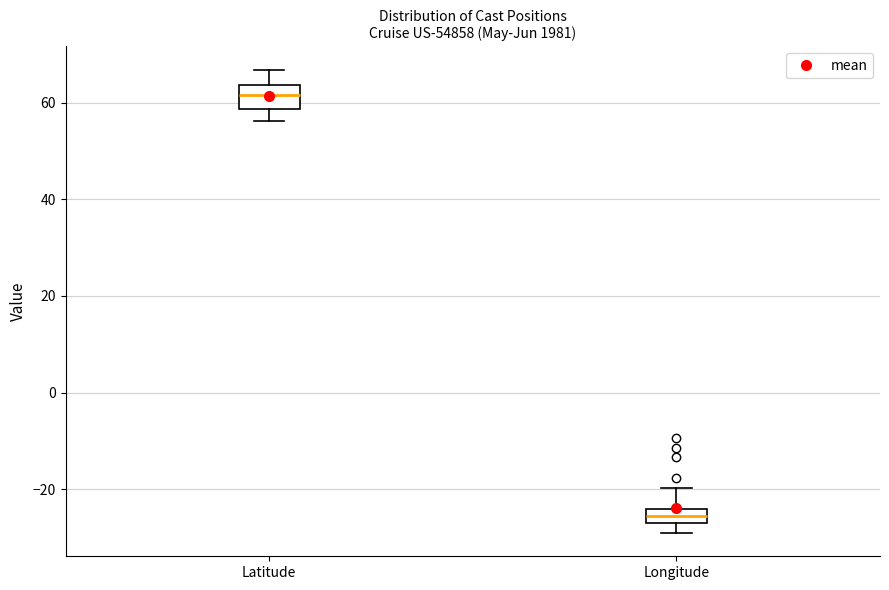

Which box's median line is the lowest?

Longitude